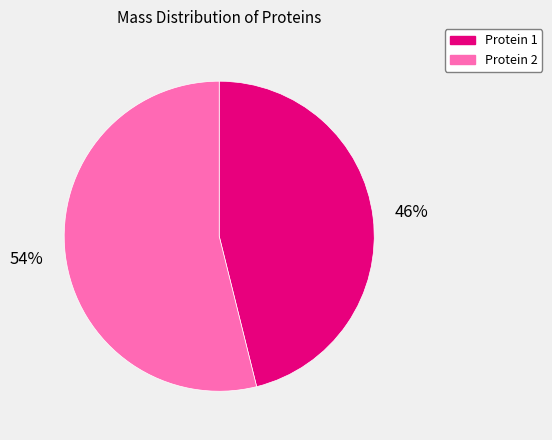

What is the majority slice?

Protein 2